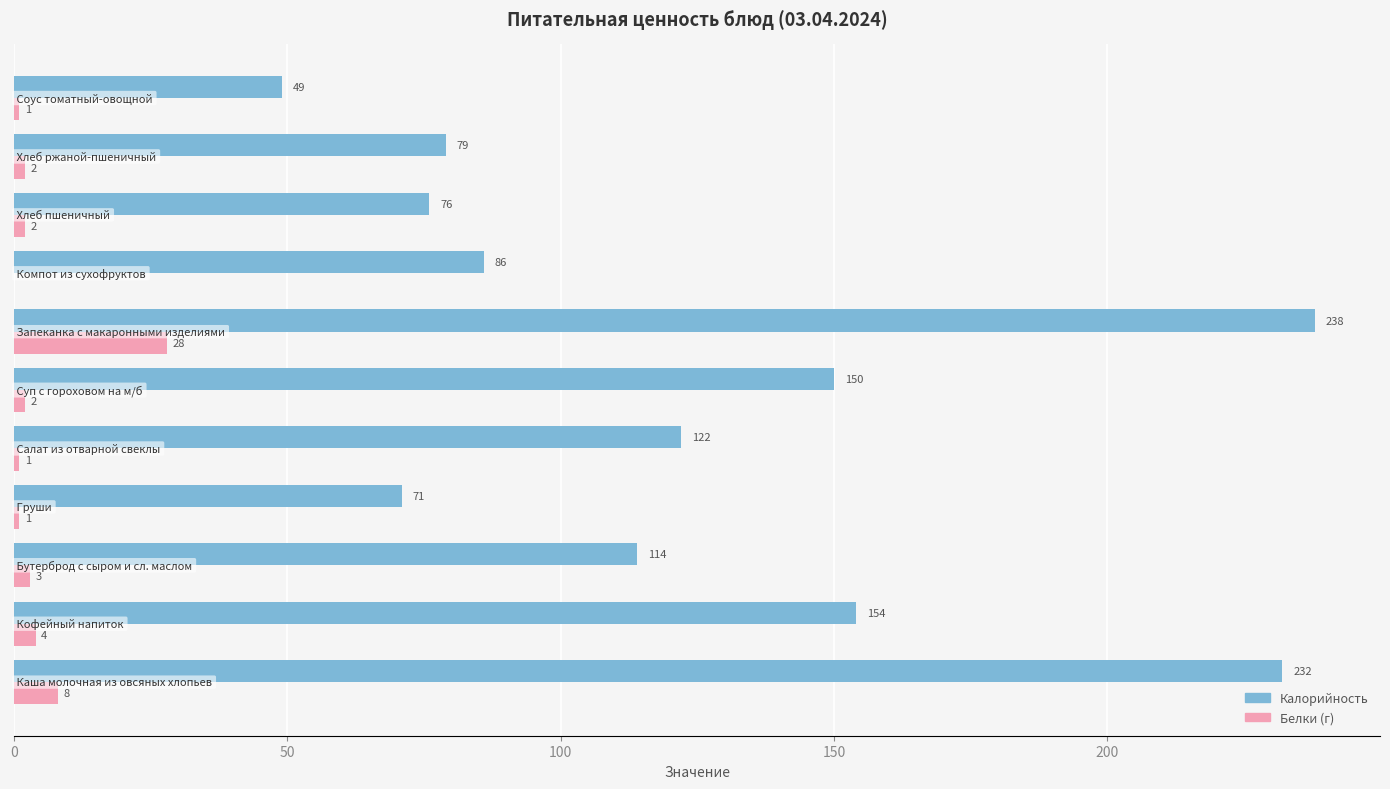

What is the maximum value shown in the chart?

238